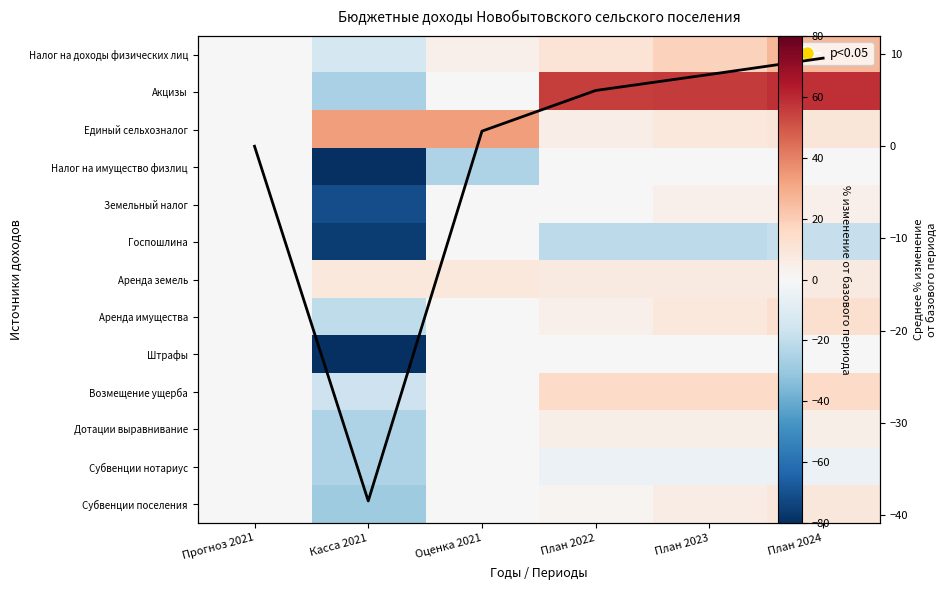

What is the difference between the Дотации выравнивание values at Касса 2021 and План 2024?

29.6